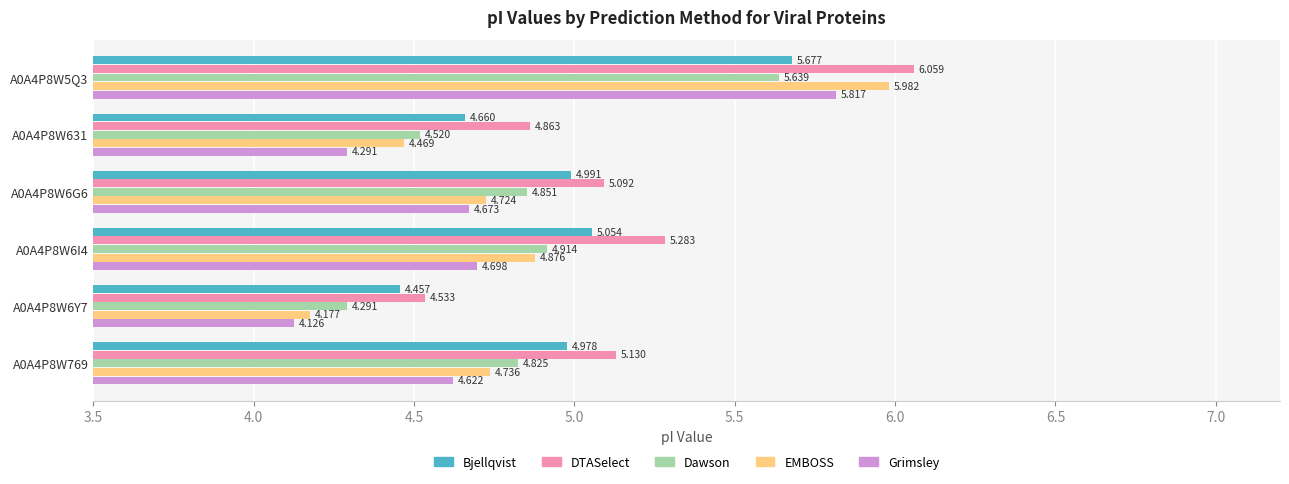

Rank the series by their maximum value, from lowest to highest.

Dawson, Bjellqvist, Grimsley, EMBOSS, DTASelect